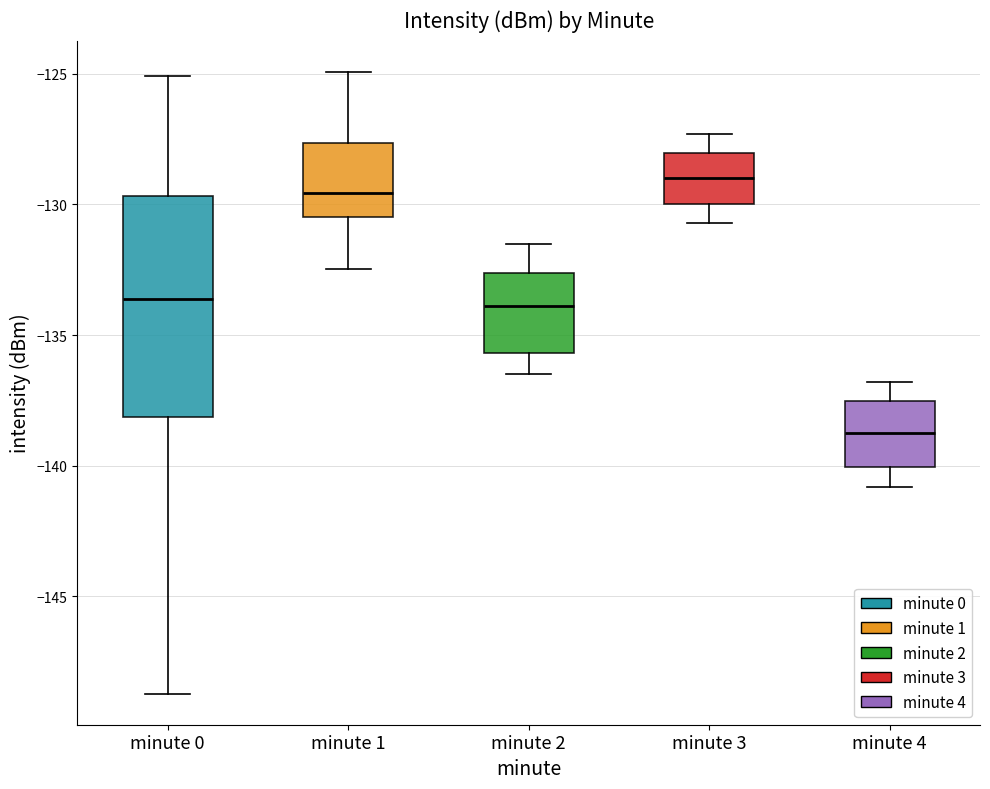

Reading left to right, read every box against the y-axis: the position of its median line, the range the box covers, and the ends of its whiskers. The values are not printed on the chart, so give them approximately, as read against the axis.

minute 0: median -133.5, box -138.0 to -129.5, whiskers -148.5 to -125.0
minute 1: median -129.5, box -130.5 to -127.5, whiskers -132.5 to -125.0
minute 2: median -134.0, box -135.5 to -132.5, whiskers -136.5 to -131.5
minute 3: median -129.0, box -130.0 to -128.0, whiskers -130.5 to -127.5
minute 4: median -138.5, box -140.0 to -137.5, whiskers -141.0 to -137.0